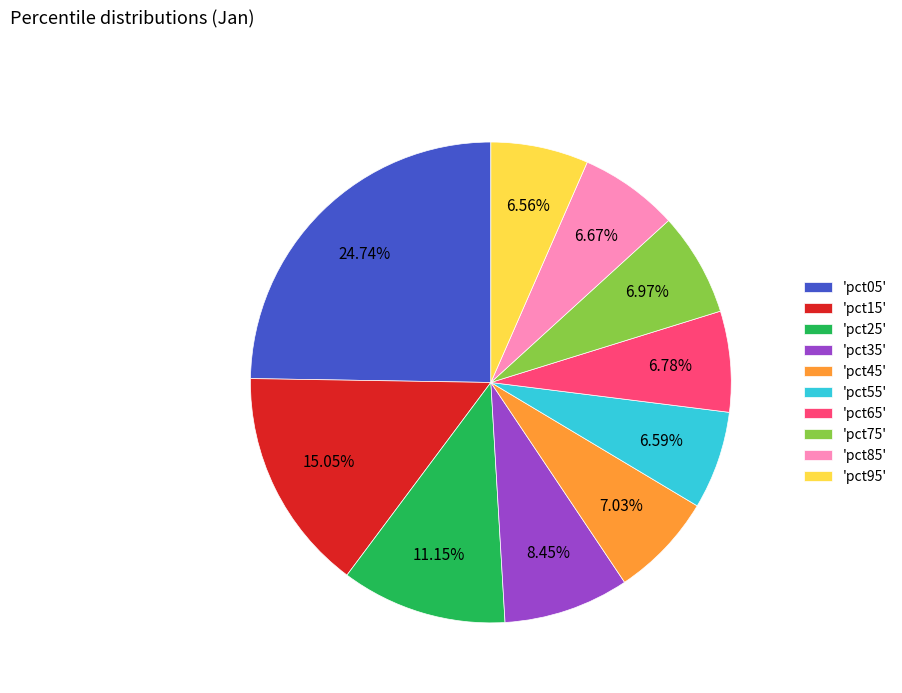

Does 'pct65' account for over 50% of the chart?

No